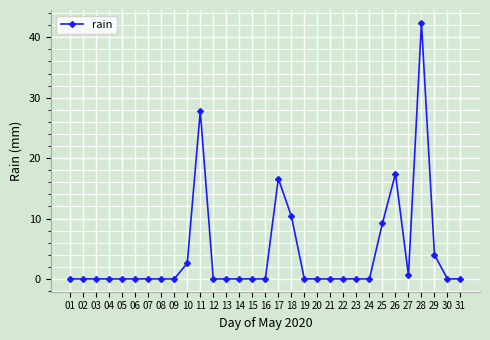

What is the maximum value shown in the chart?

42.4